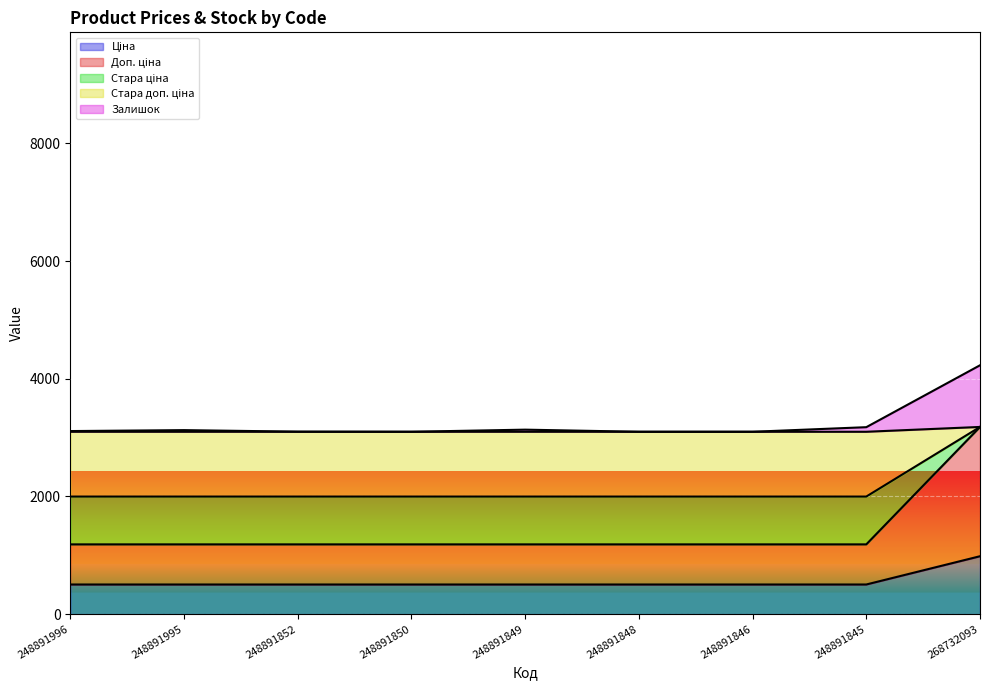

Which series has the largest total across all categories?

Залишок